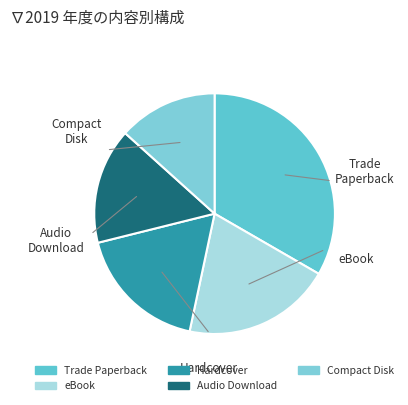

Approximately how many times larger is the value at eBook compared to Hardcover?

1.1